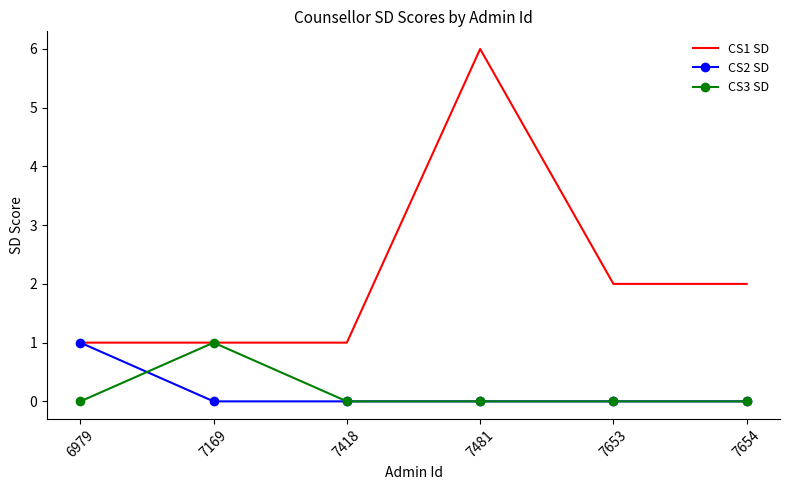

At which label does CS3 SD reach its peak?

7169